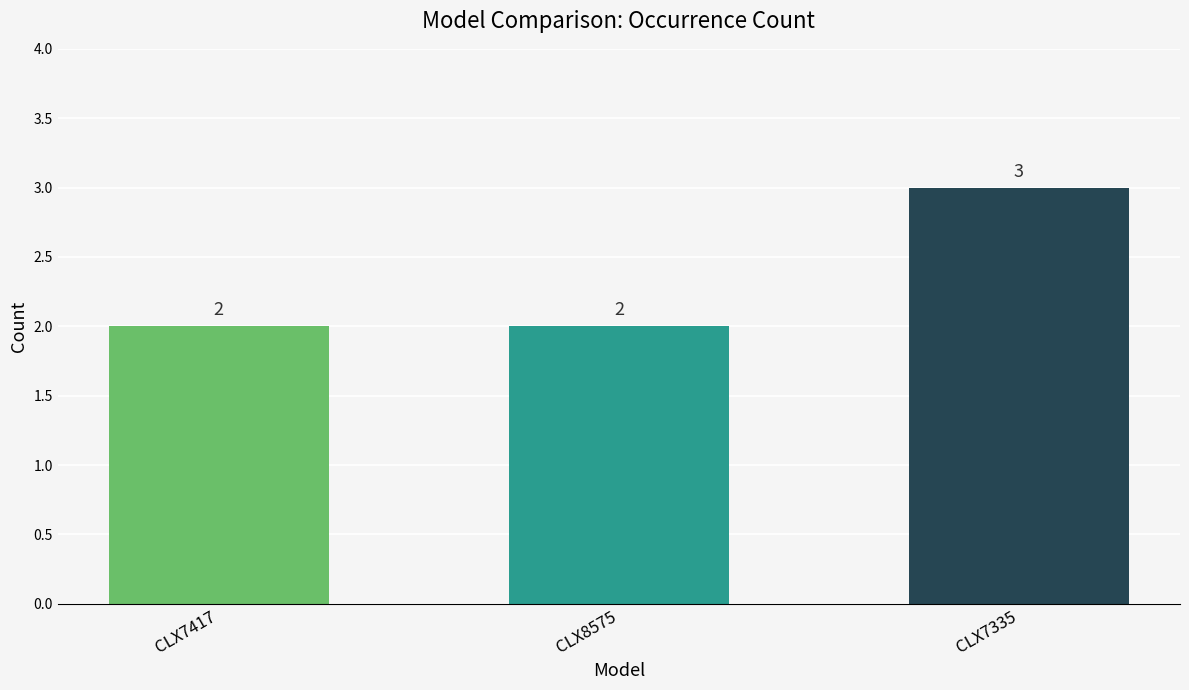

Are the bars horizontal?

No